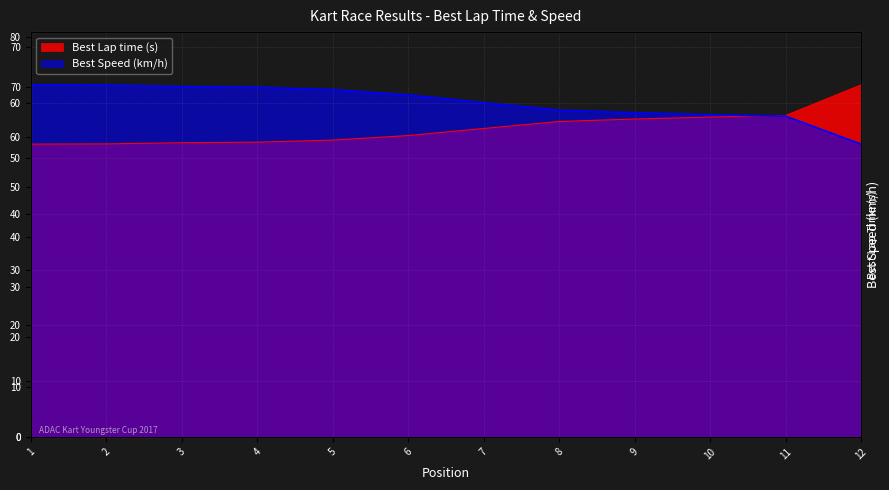

What are all the series names shown in the legend?

Best Lap time, Best Speed